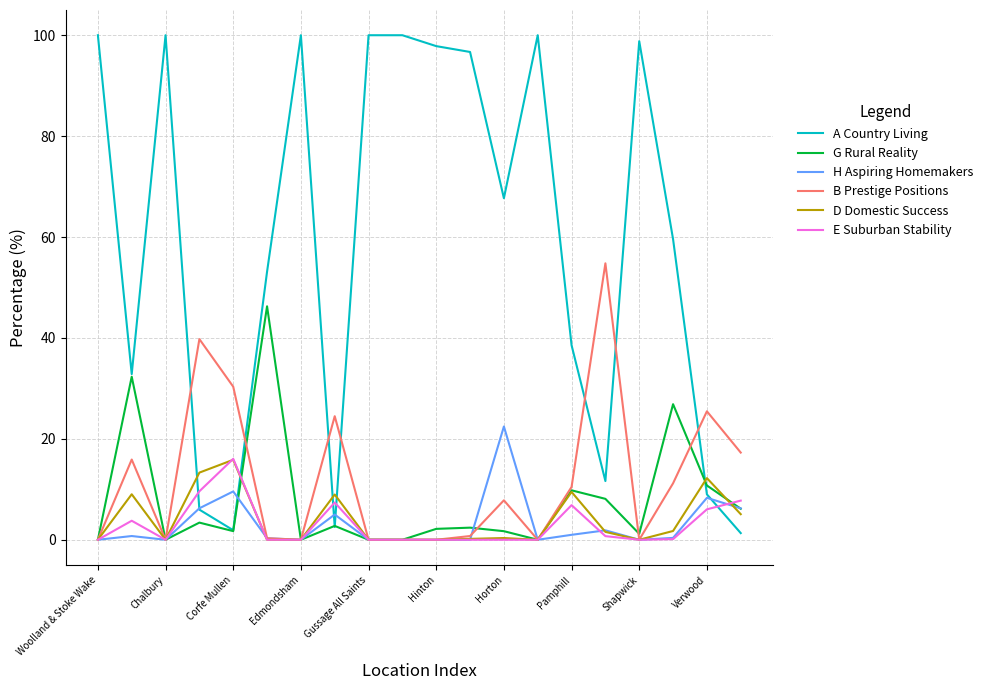

What is the greatest value displayed?

100.0